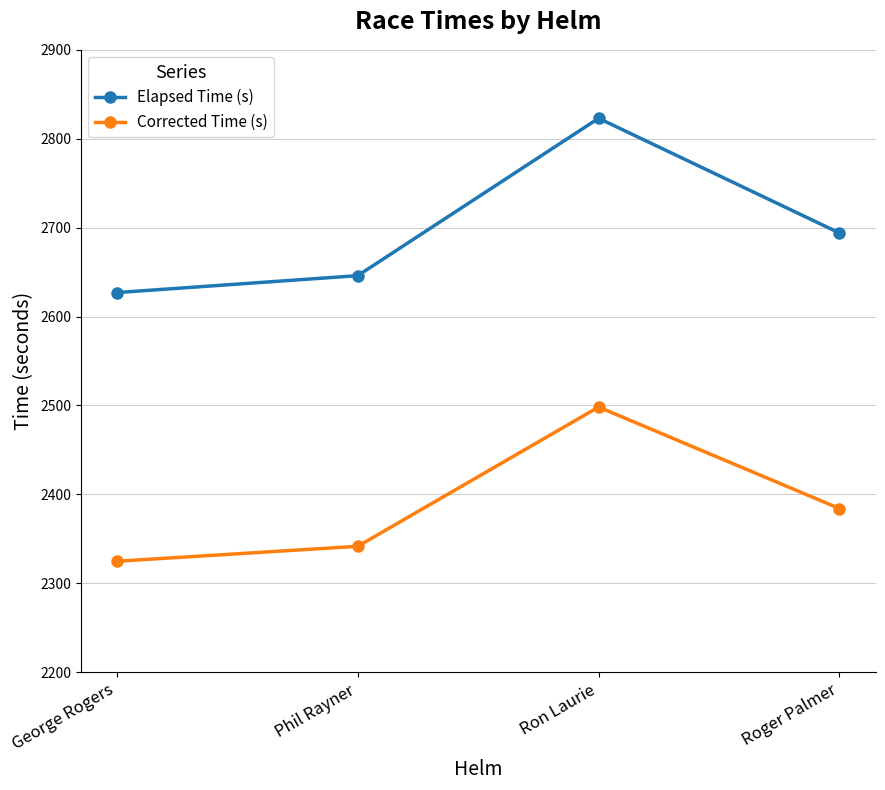

In Corrected Time (s), how many points are higher than both neighbors (excluding endpoints)?

1